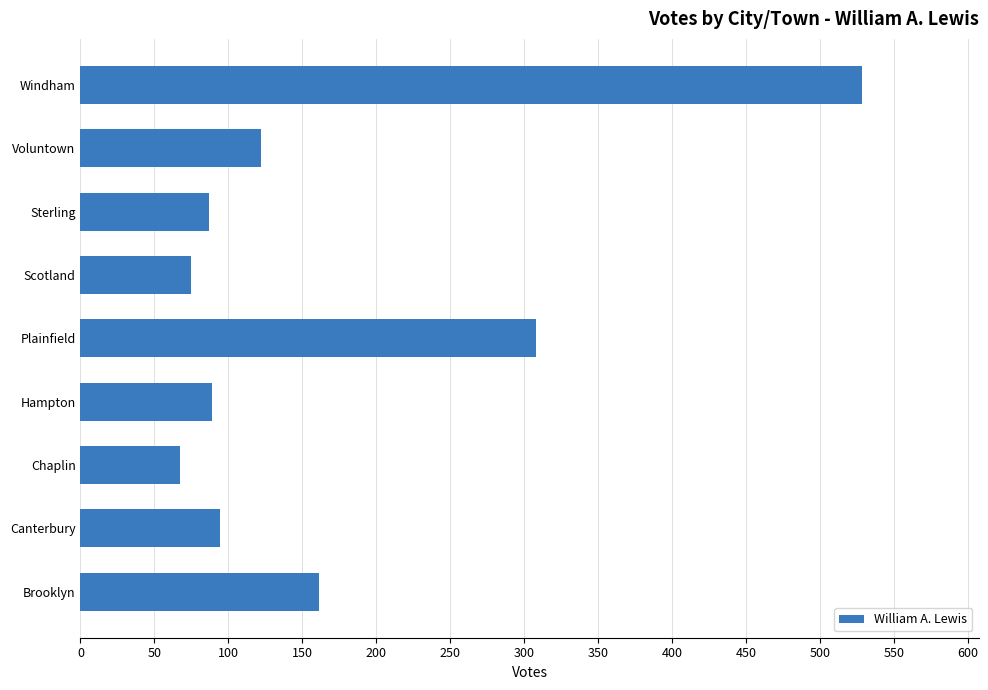

What is the change in value from Canterbury to Plainfield?

+214